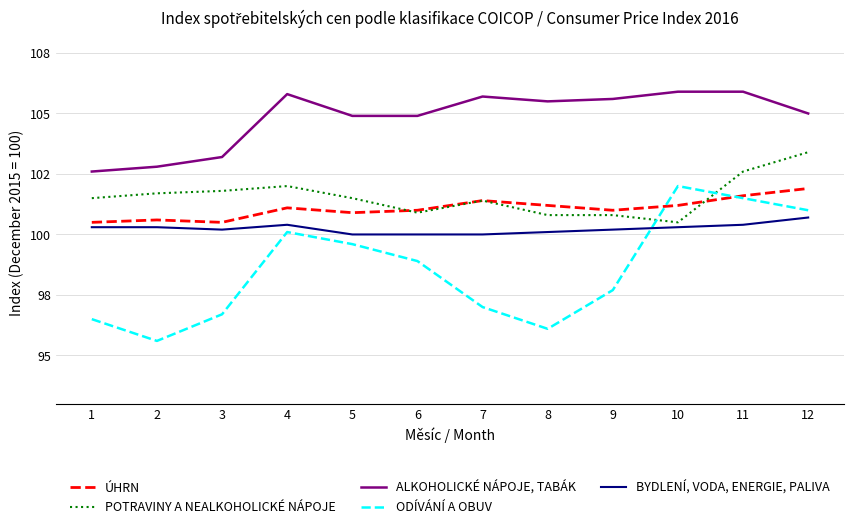

True or false: BYDLENÍ, VODA, ENERGIE, PALIVA and POTRAVINY A NEALKOHOLICKÉ NÁPOJE cross at least once.

False